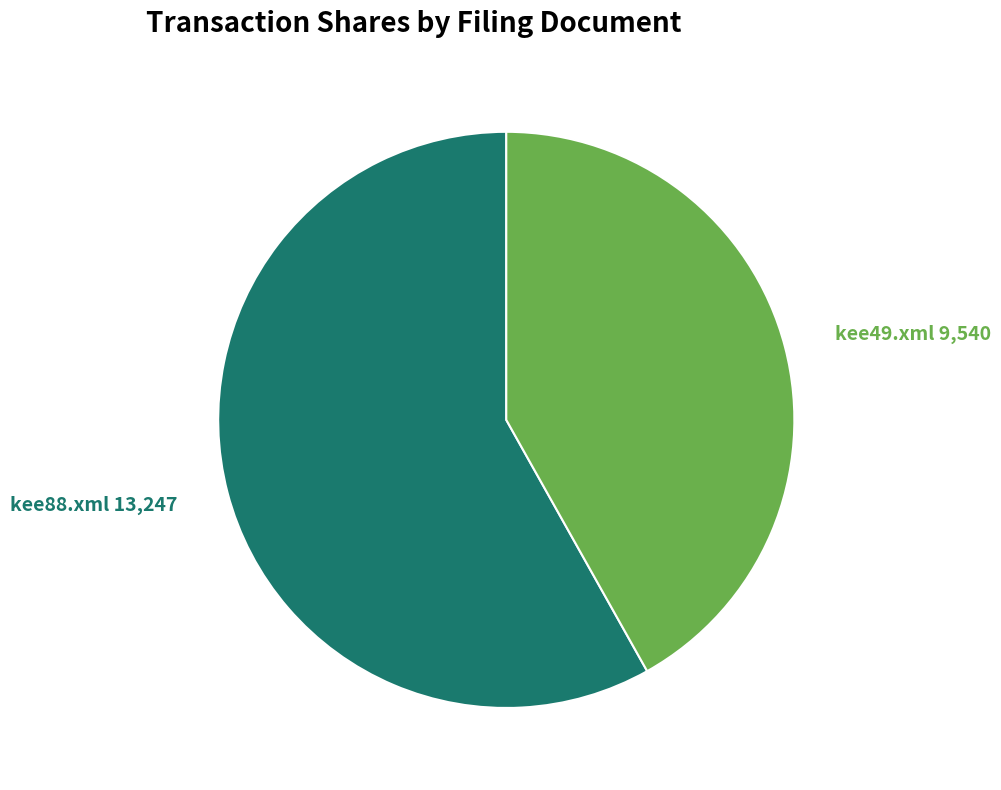

Is kee49.xml the majority of the pie?

No